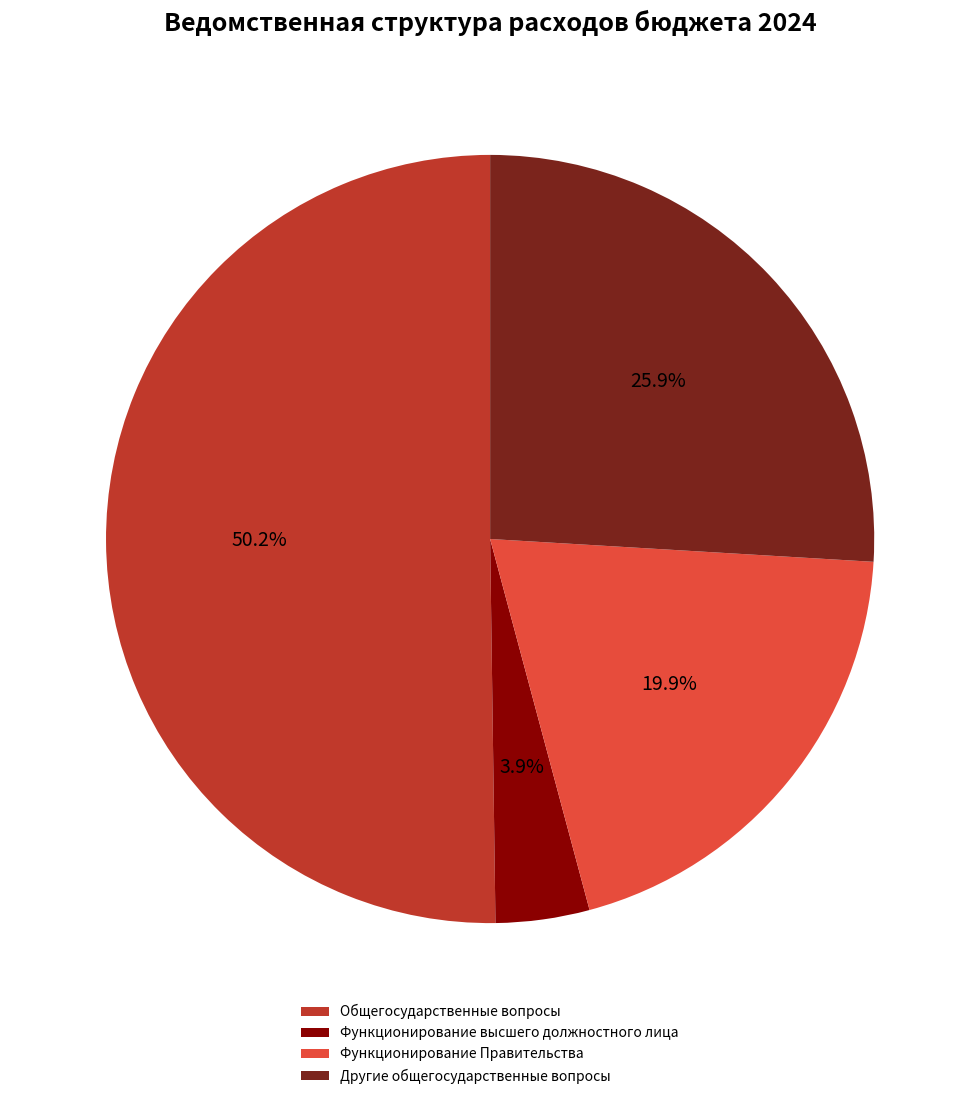

Is it true that Другие общегосударственные вопросы is 21% of the pie?

False